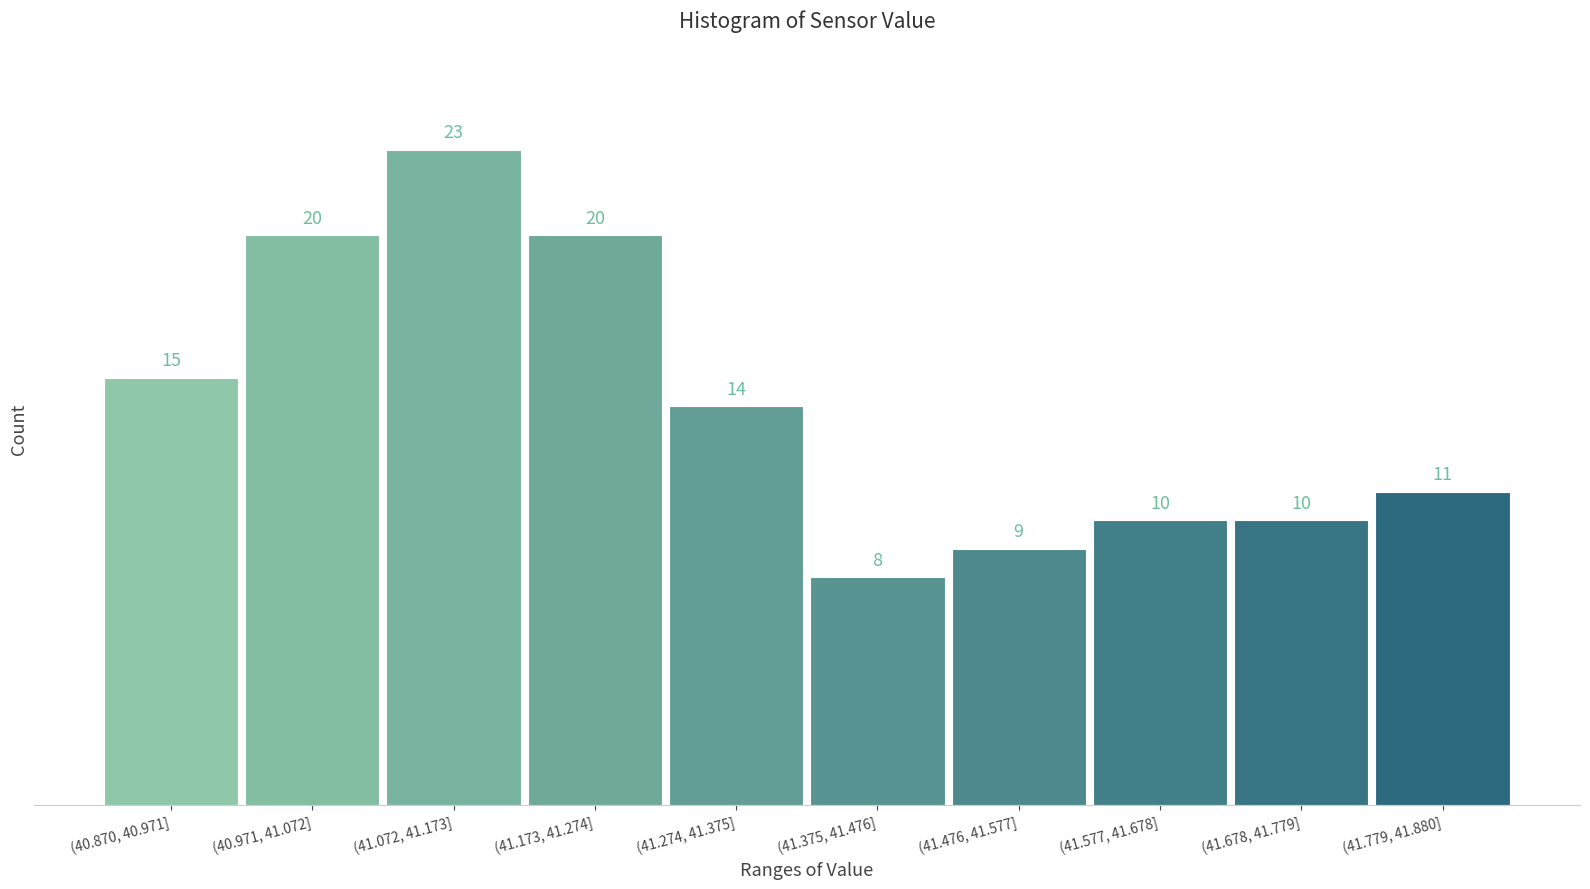

Reading right to left, list all the values displayed in this chart.

(41.779, 41.880]=11	(41.678, 41.779]=10	(41.577, 41.678]=10	(41.476, 41.577]=9	(41.375, 41.476]=8	(41.274, 41.375]=14	(41.173, 41.274]=20	(41.072, 41.173]=23	(40.971, 41.072]=20	(40.870, 40.971]=15